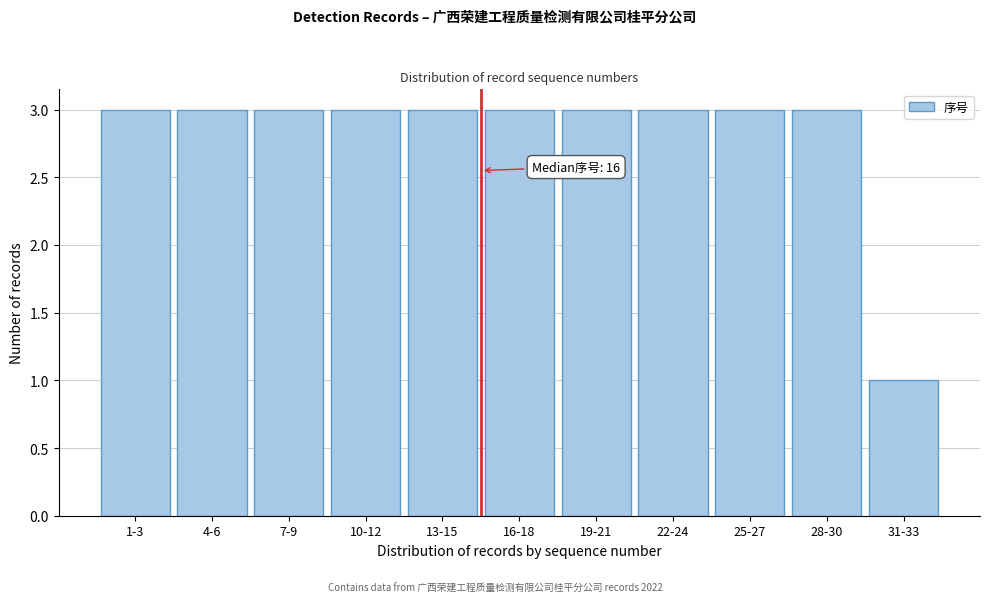

Reading left to right, list all the values displayed in this chart.

1-3=3	4-6=3	7-9=3	10-12=3	13-15=3	16-18=3	19-21=3	22-24=3	25-27=3	28-30=3	31-33=1